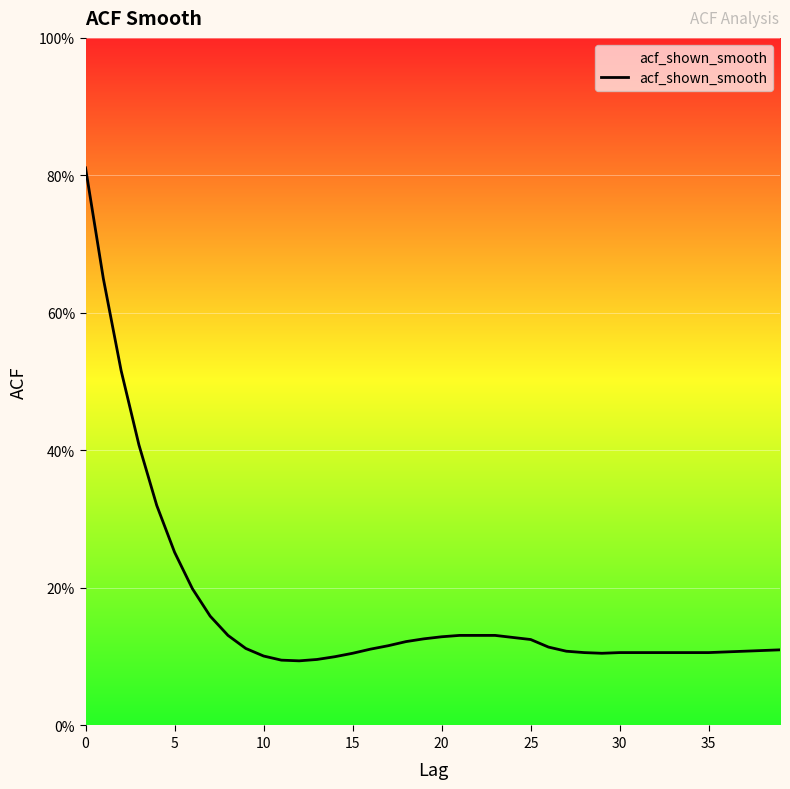

How many lines are shown in the chart?

1